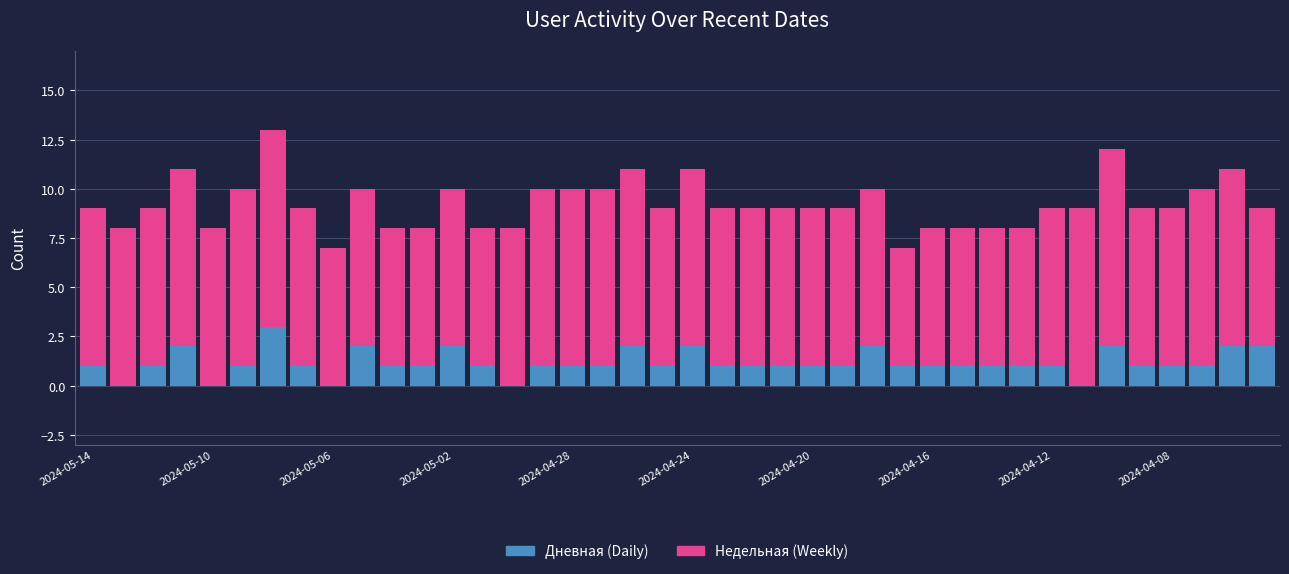

True or false: Недельная has a value of 9 at 38.

True